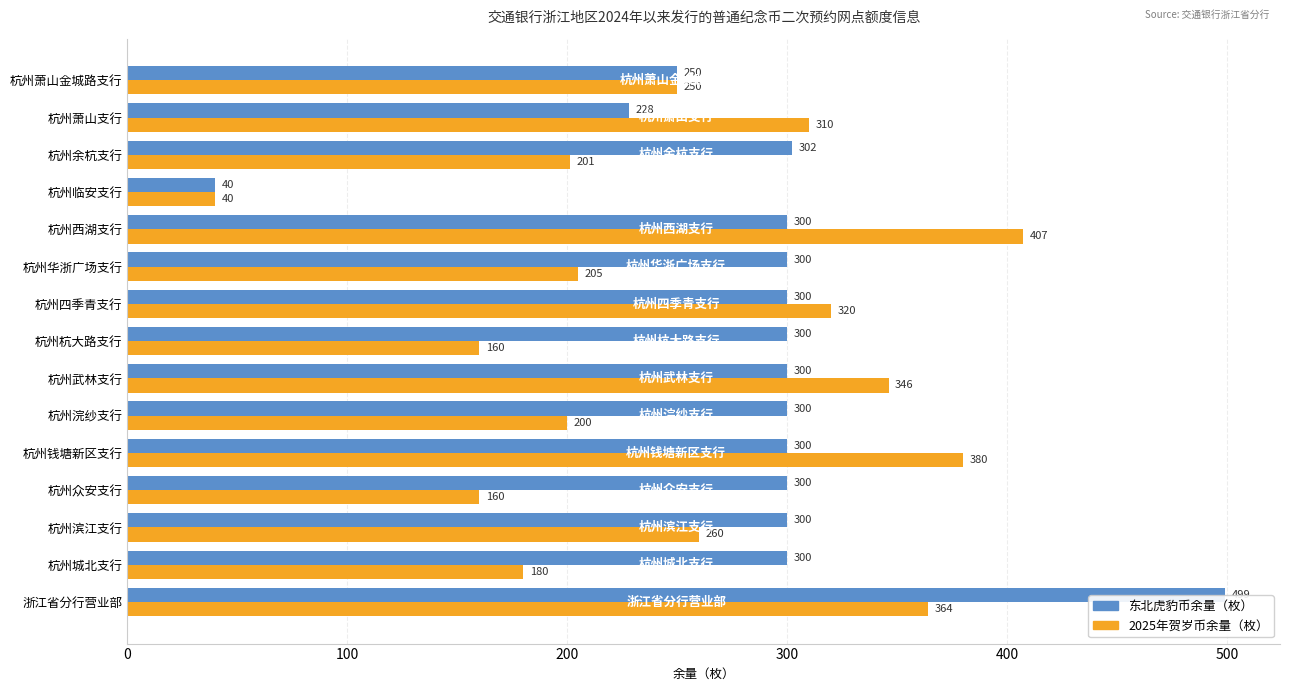

What is the spread (max minus min) of values at 杭州浣纱支行?

100